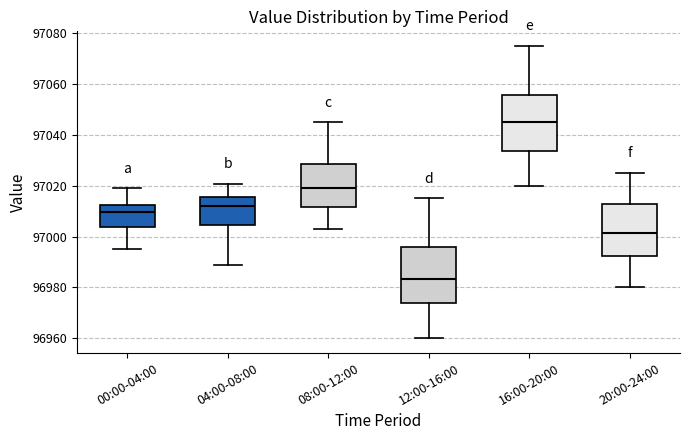

Where is the upper edge of the box for 04:00-08:00 on the y-axis? The values are not printed on the chart, so give them approximately, as read against the axis.

97016